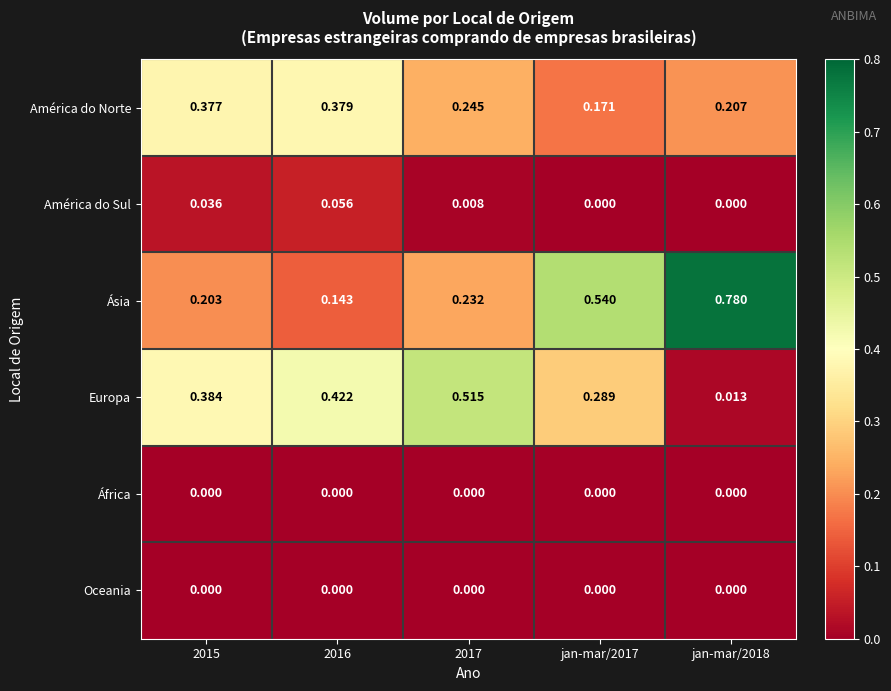

Is the value of África at jan-mar/2017 greater than the value of América do Sul at 2017?

No